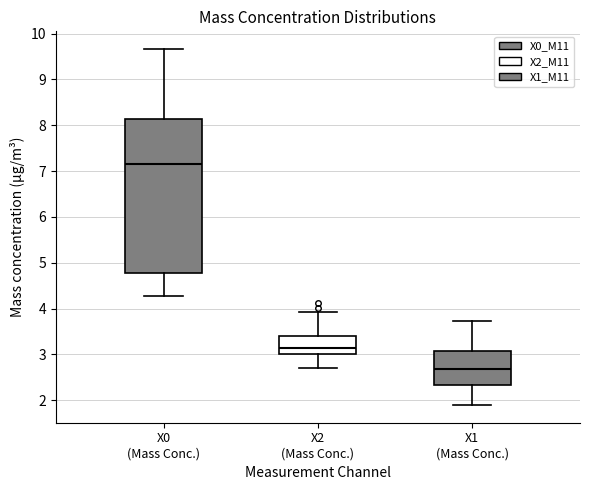

Where does the upper whisker of the box for X0 (Mass Conc.) end on the y-axis? The values are not printed on the chart, so give them approximately, as read against the axis.

9.7